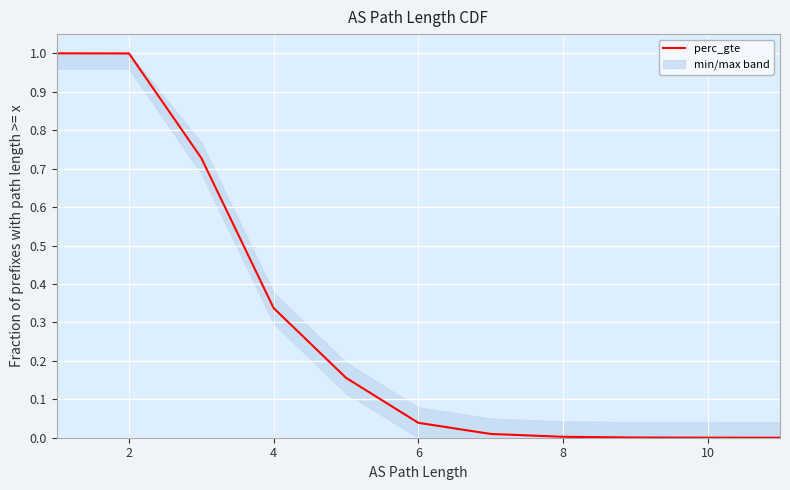

What is the label of the 12th point from the left?

11